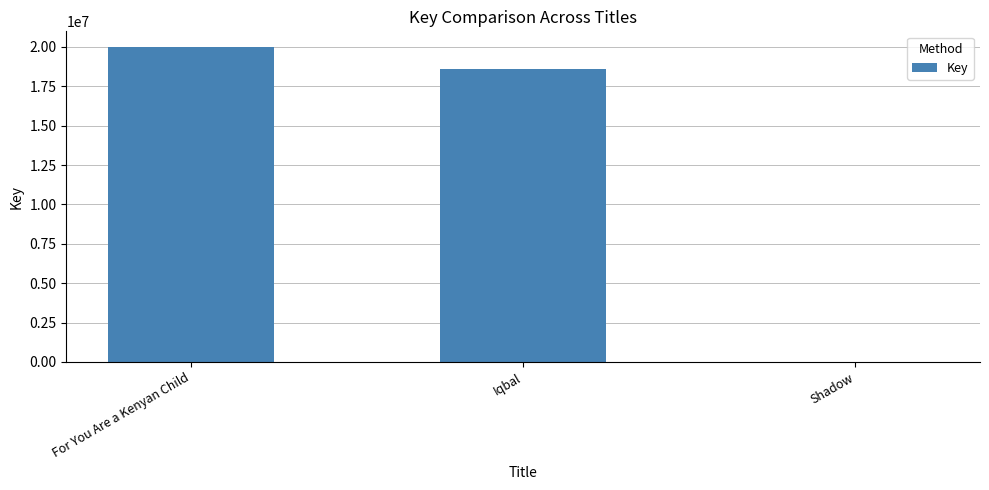

Are the bars horizontal?

No